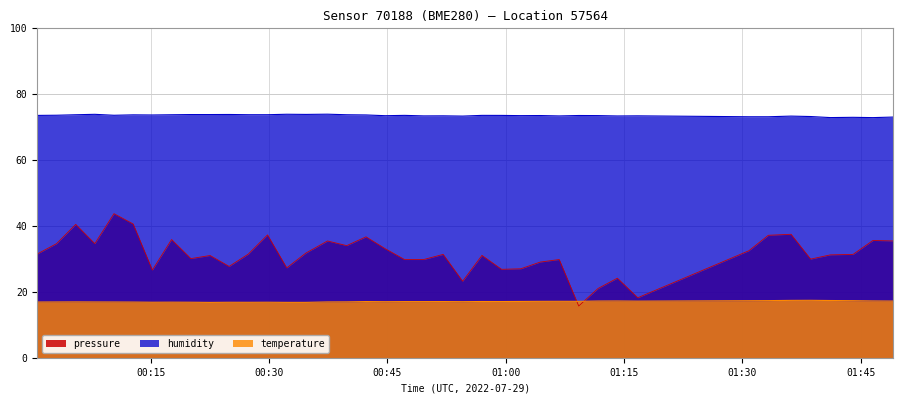

The value of temperature at 2022-07-29T00:32:14 is 16.8. True or false?

True